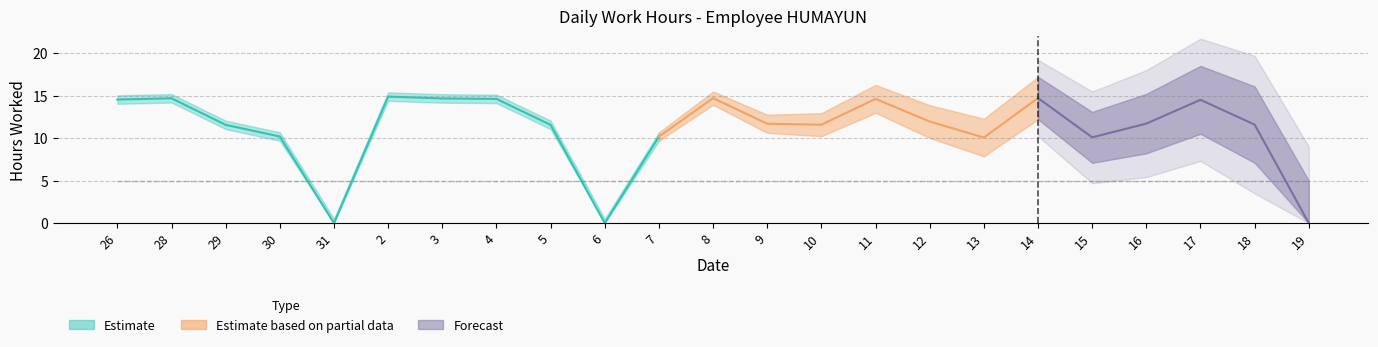

Reading left to right, transcribe all the data shown in this chart.

14.6	14.7	11.6	10.2	0.0	14.9	14.7	14.6	11.6	0.0	10.2	14.7	11.7	11.6	14.6	12.0	10.1	14.7	10.1	11.7	14.5	11.6	0.0